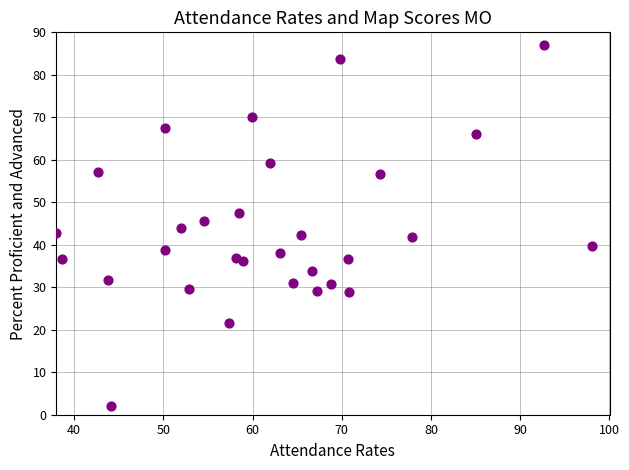

What is the range of Y values (max minus min)?

85.0